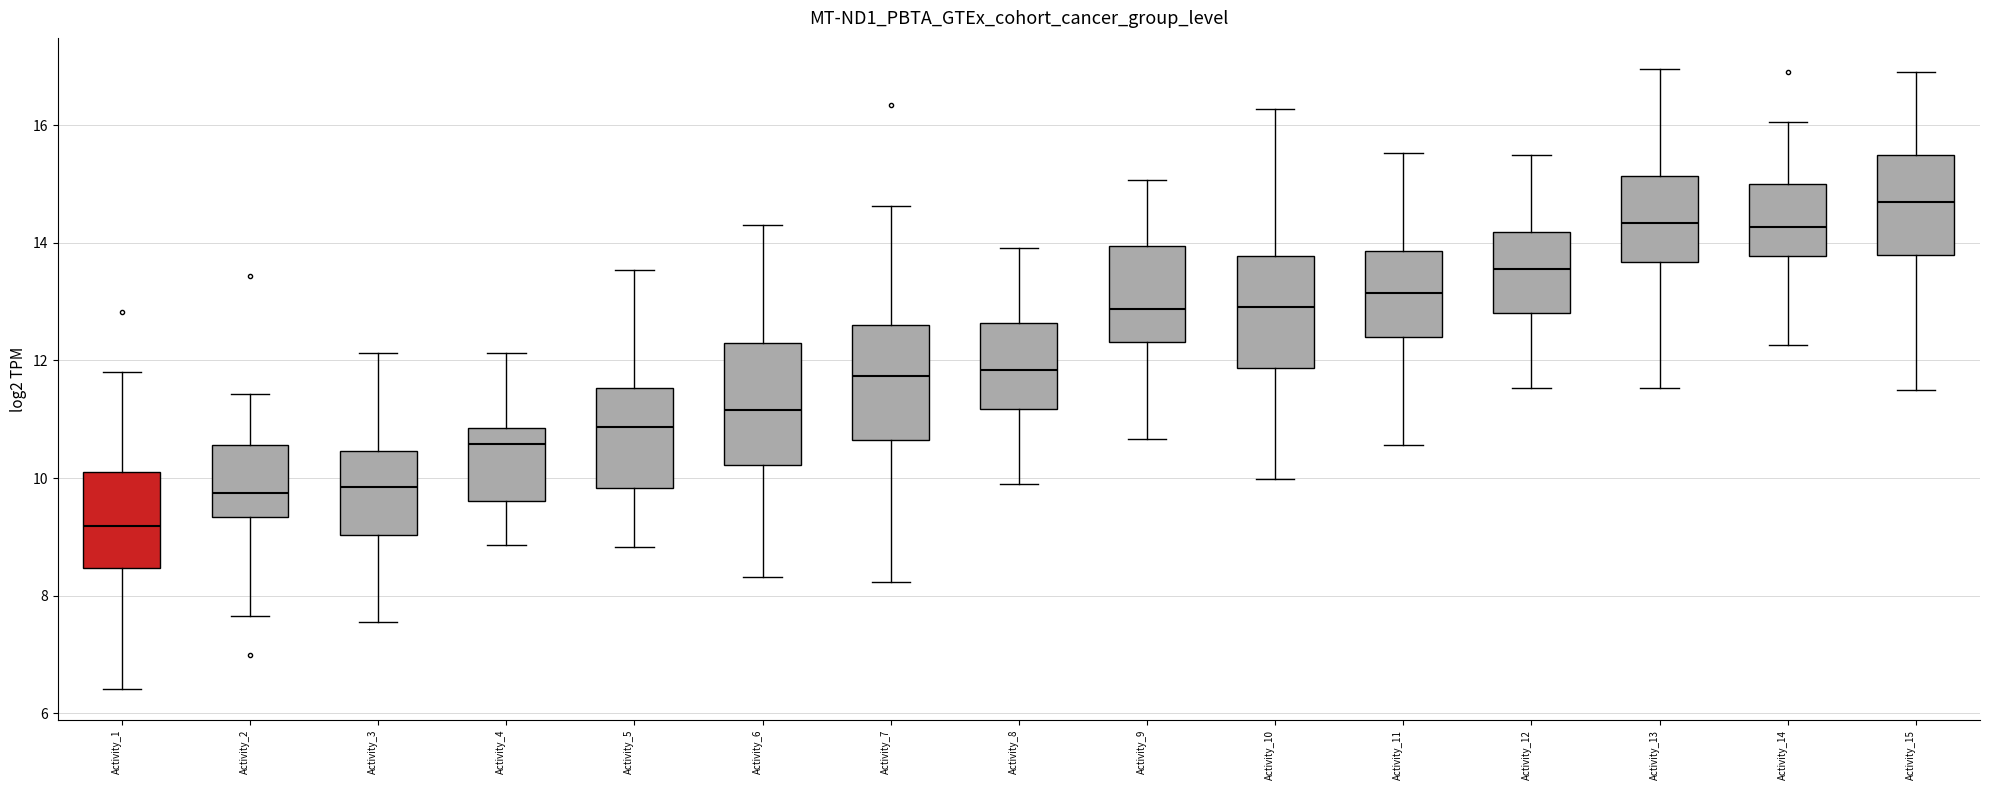

Reading left to right, transcribe this box plot: for each box, give where its median line is, the range the box spans, and where its two whiskers end, as read against the y-axis. The values are not printed on the chart, so give them approximately, as read against the axis.

Activity_1: median 9.2, box 8.4 to 10.2, whiskers 6.4 to 11.8
Activity_2: median 9.8, box 9.4 to 10.6, whiskers 7.6 to 11.4
Activity_3: median 9.8, box 9.0 to 10.4, whiskers 7.6 to 12.2
Activity_4: median 10.6, box 9.6 to 10.8, whiskers 8.8 to 12.2
Activity_5: median 10.8, box 9.8 to 11.6, whiskers 8.8 to 13.6
Activity_6: median 11.2, box 10.2 to 12.2, whiskers 8.4 to 14.4
Activity_7: median 11.8, box 10.6 to 12.6, whiskers 8.2 to 14.6
Activity_8: median 11.8, box 11.2 to 12.6, whiskers 10.0 to 14.0
Activity_9: median 12.8, box 12.4 to 14.0, whiskers 10.6 to 15.0
Activity_10: median 13.0, box 11.8 to 13.8, whiskers 10.0 to 16.2
Activity_11: median 13.2, box 12.4 to 13.8, whiskers 10.6 to 15.6
Activity_12: median 13.6, box 12.8 to 14.2, whiskers 11.6 to 15.4
Activity_13: median 14.4, box 13.6 to 15.2, whiskers 11.6 to 17.0
Activity_14: median 14.2, box 13.8 to 15.0, whiskers 12.2 to 16.0
Activity_15: median 14.8, box 13.8 to 15.4, whiskers 11.4 to 17.0